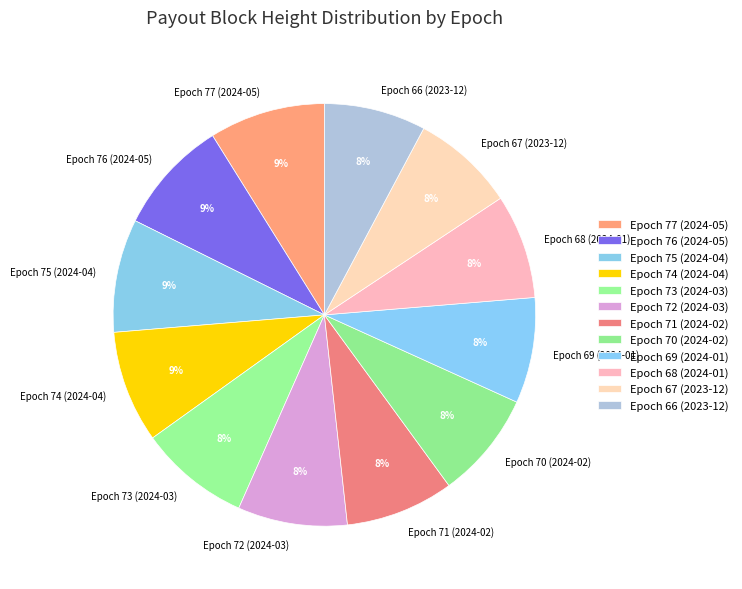

To the nearest percent, what portion does Epoch 66 (2023-12) represent?

8%